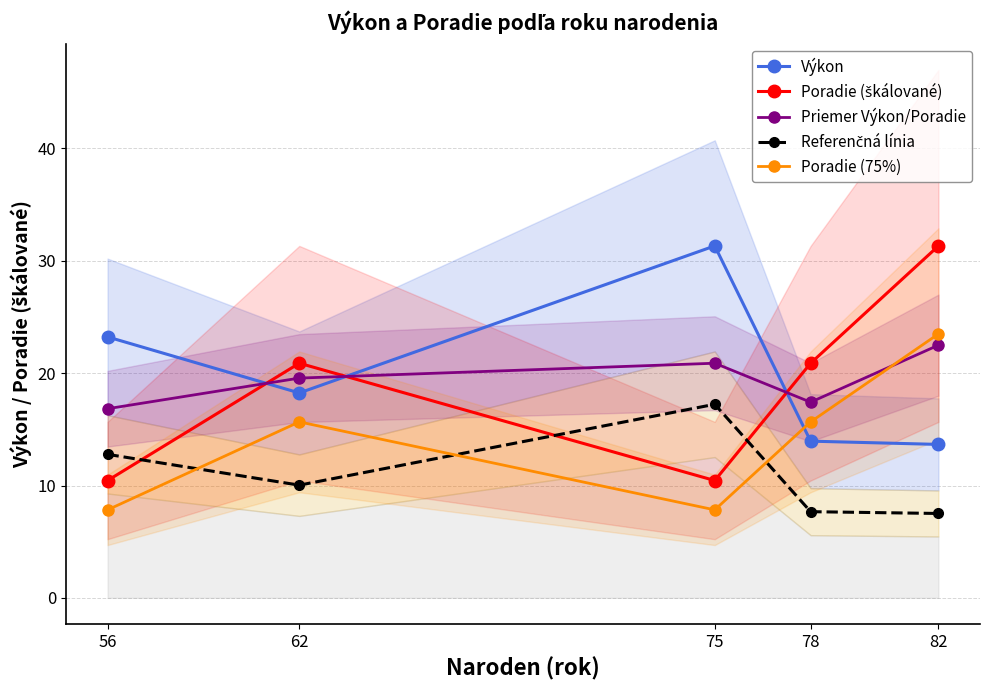

True or false: Poradie (75%) and Poradie (škálované) intersect in this chart.

False